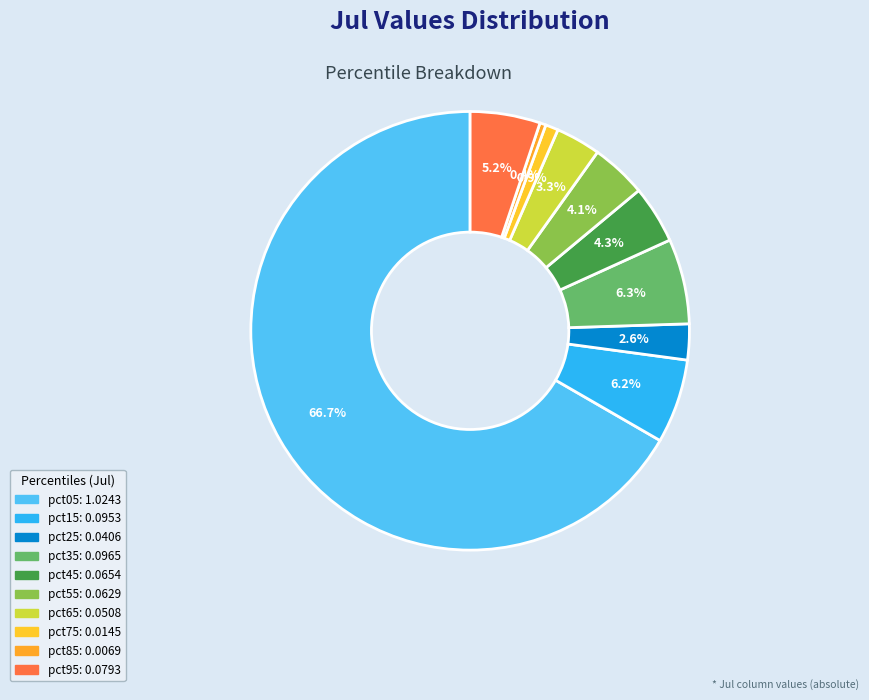

What is the change in value from pct05 to pct75?

-1.0